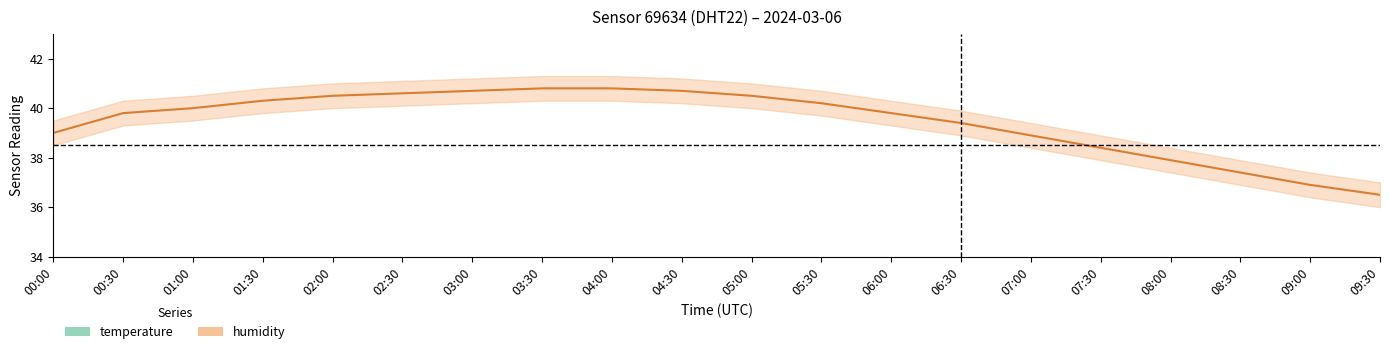

How many lines are shown in the chart?

2